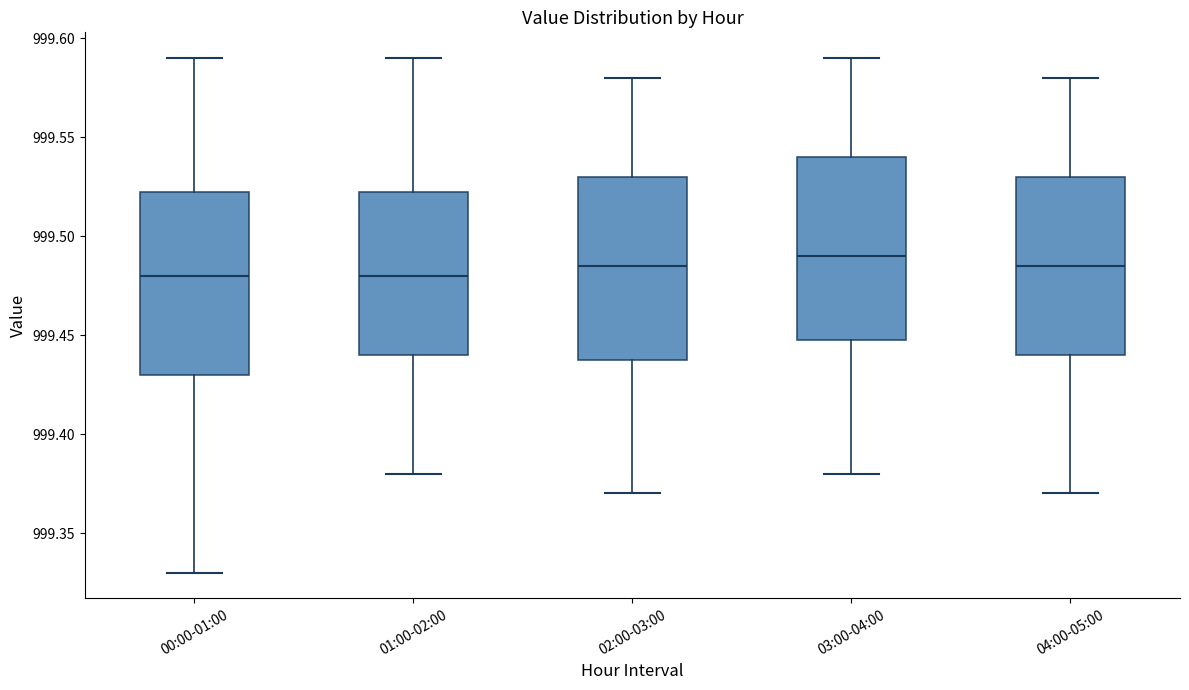

Reading left to right, transcribe this box plot: for each box, give where its median line is, the range the box spans, and where its two whiskers end, as read against the y-axis. The values are not printed on the chart, so give them approximately, as read against the axis.

00:00-01:00: median 999.480, box 999.430 to 999.525, whiskers 999.330 to 999.590
01:00-02:00: median 999.480, box 999.440 to 999.525, whiskers 999.380 to 999.590
02:00-03:00: median 999.485, box 999.440 to 999.530, whiskers 999.370 to 999.580
03:00-04:00: median 999.490, box 999.450 to 999.540, whiskers 999.380 to 999.590
04:00-05:00: median 999.485, box 999.440 to 999.530, whiskers 999.370 to 999.580